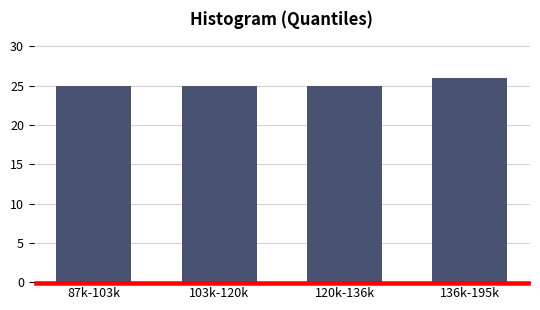

Reading left to right, list all the values displayed in this chart.

87k-103k=25	103k-120k=25	120k-136k=25	136k-195k=26